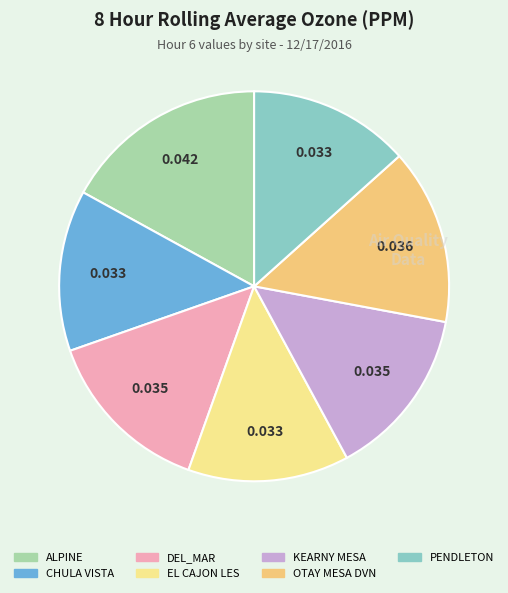

How many slices are in this pie chart?

7